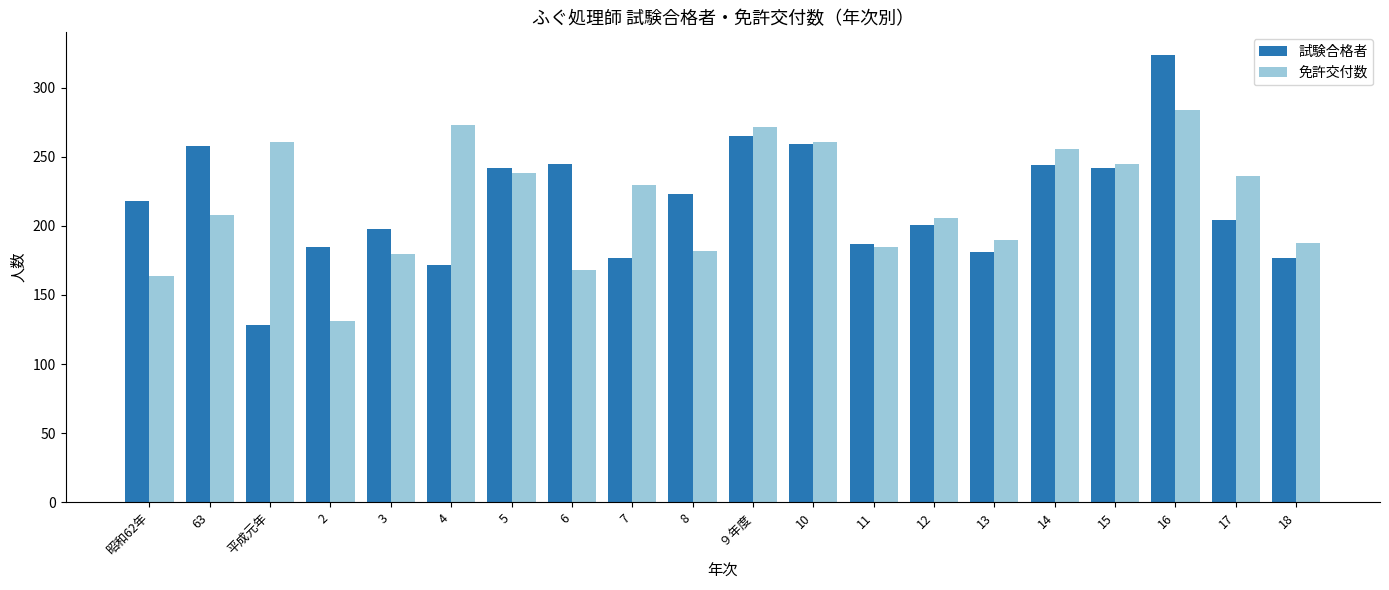

Is the value of 試験合格者 at 8 greater than the value of 免許交付数 at 2?

Yes